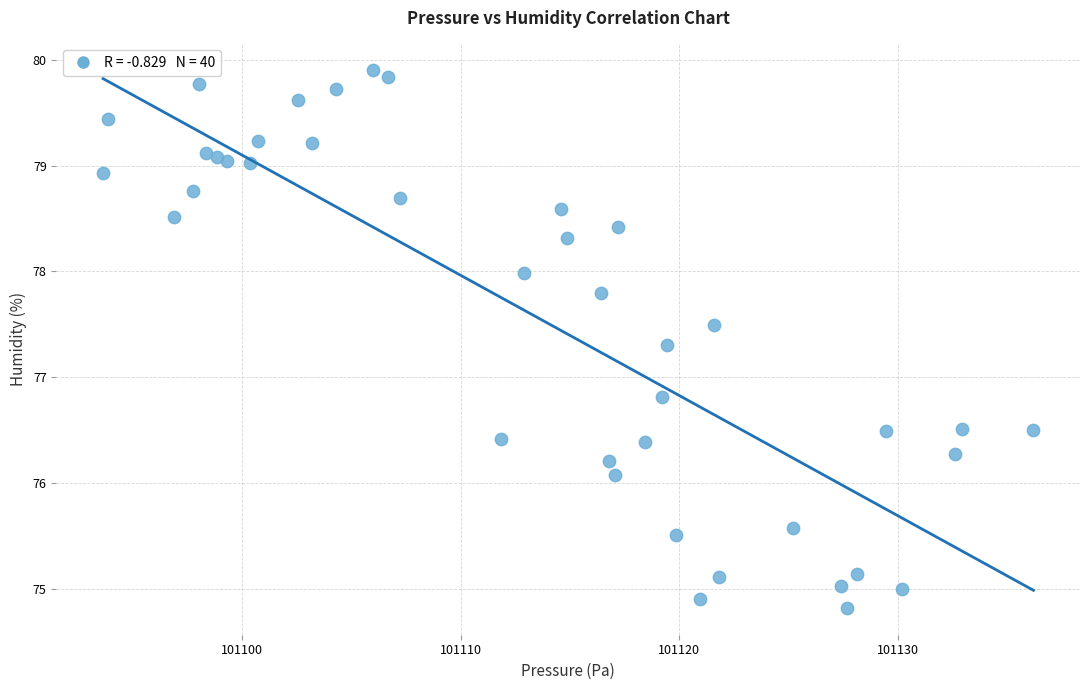

What Y value in the scatter plot is closest to 77?

76.8